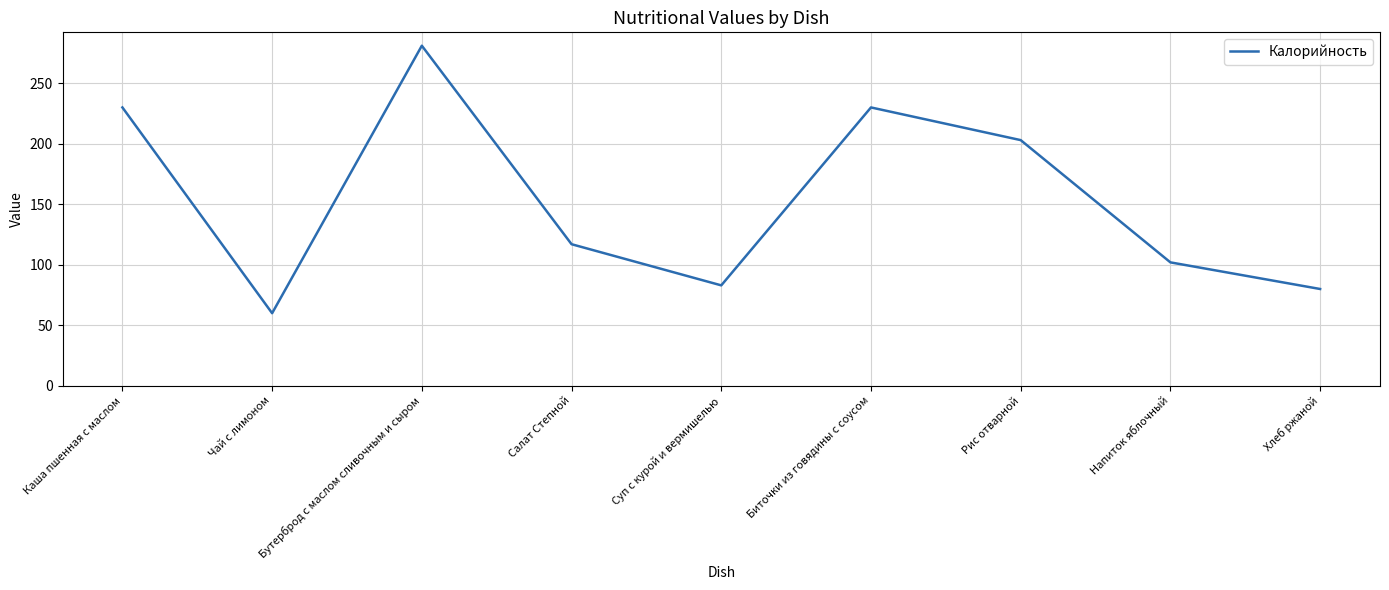

What is the change in value from Каша пшенная с маслом to Рис отварной?

-27